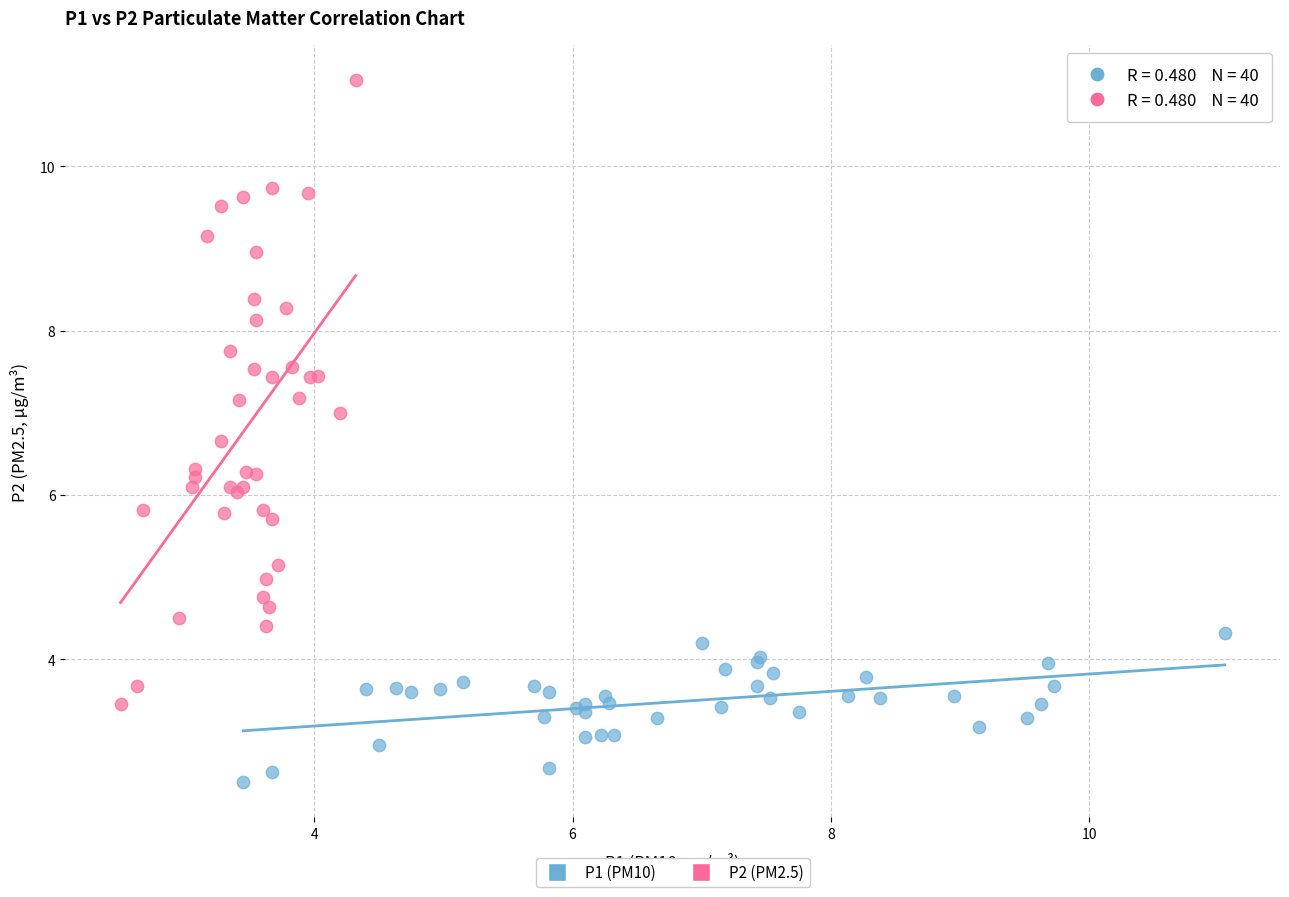

Which series reaches the maximum Y coordinate?

P2 (PM2.5)